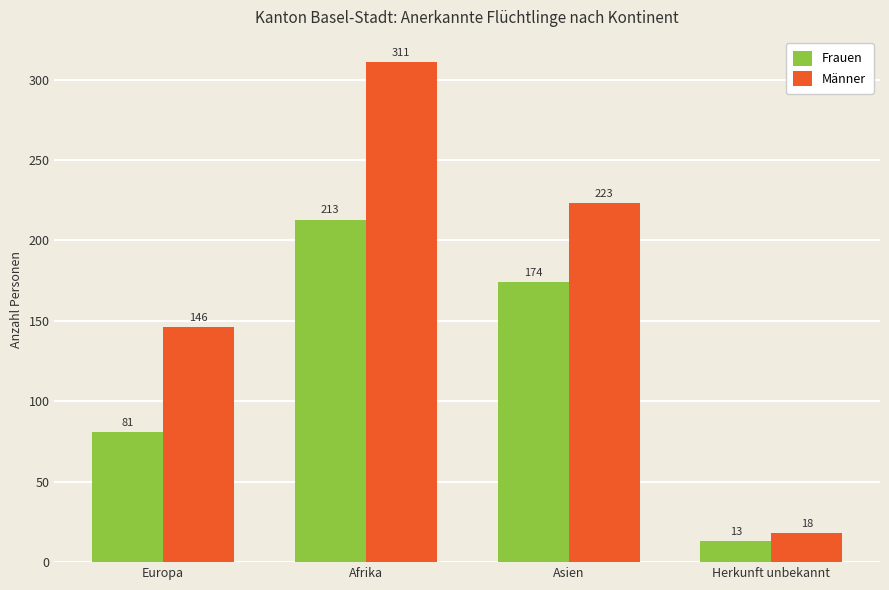

What is the label of the 3rd bar from the left?

Asien